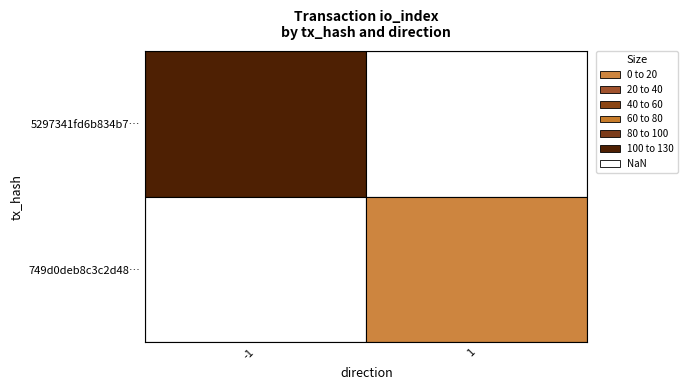

What is the average value of the 749d0deb8c3c2d48543c0e7e07d5939ed06fb89 series?

4